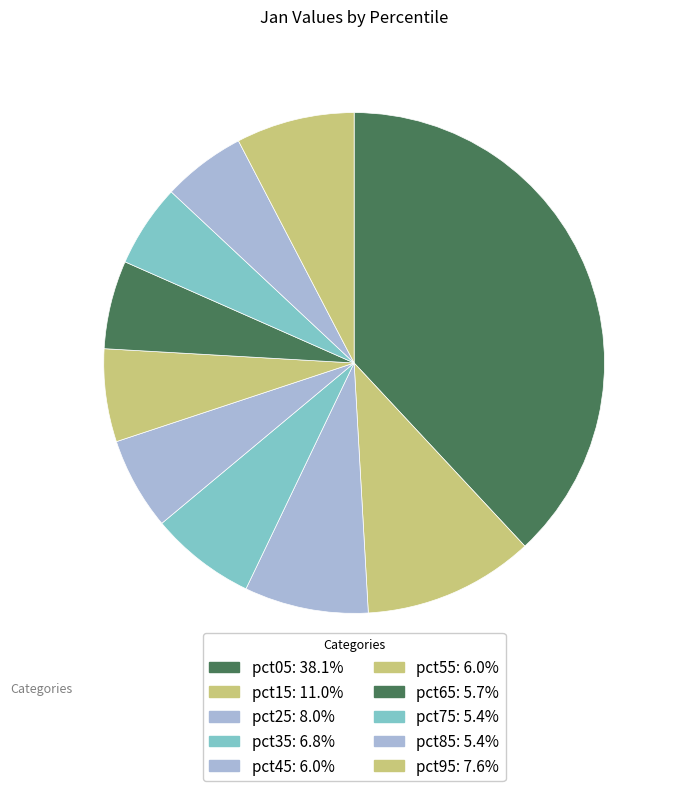

To the nearest percent, what percentage of the pie is pct05?

38%